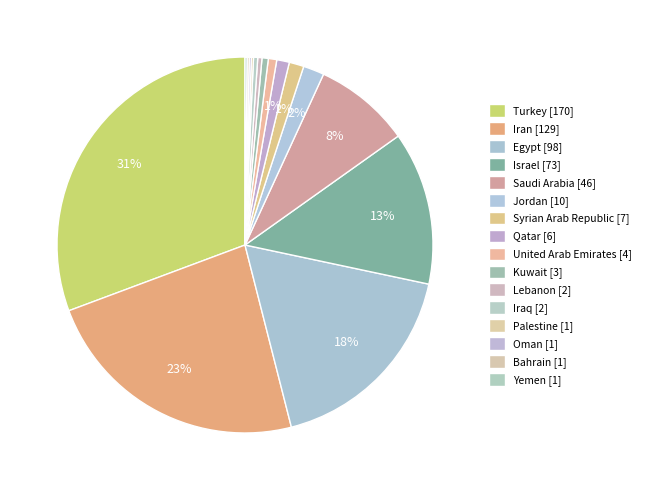

To the nearest percent, what portion does Qatar represent?

1%